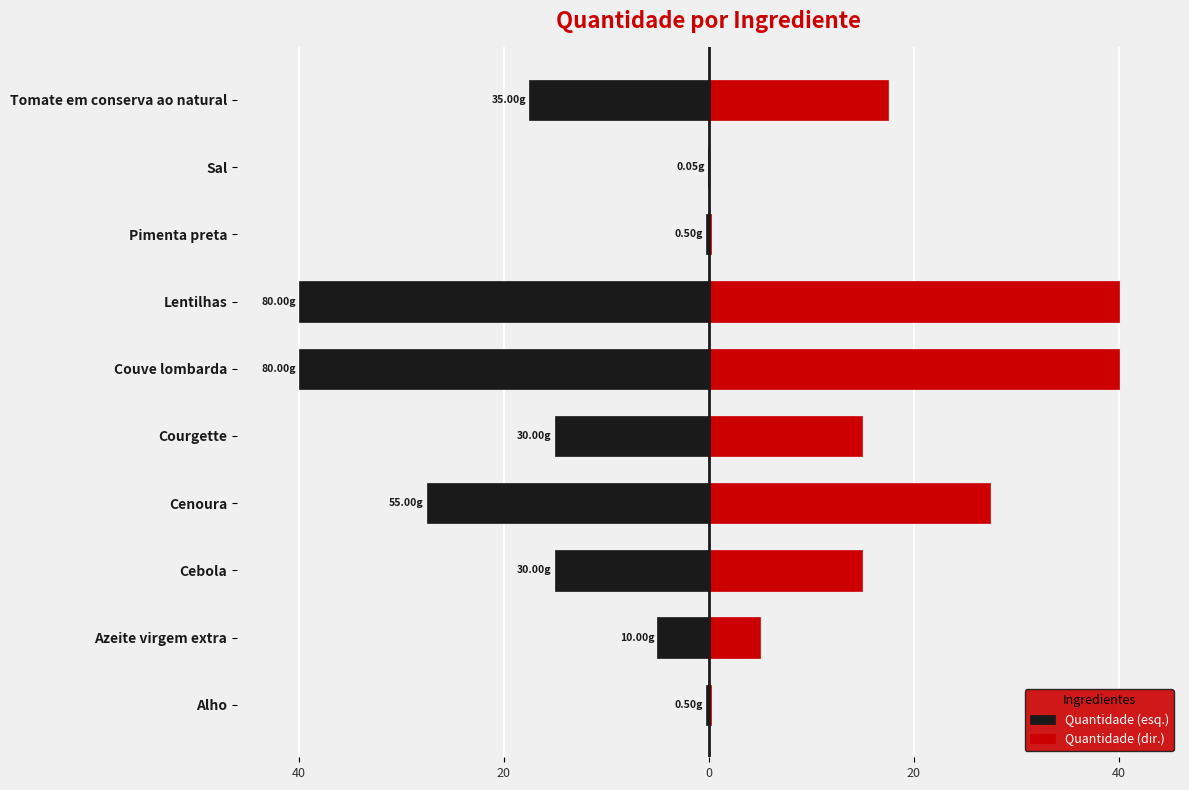

Reading left to right, what are all the values shown in this chart?

Quantidade (esq.): -0.2	-5.0	-15.0	-27.5	-15.0	-40.0	-40.0	-0.2	-0.0	-17.5
Quantidade (dir.): 0.2	5.0	15.0	27.5	15.0	40.0	40.0	0.2	0.0	17.5